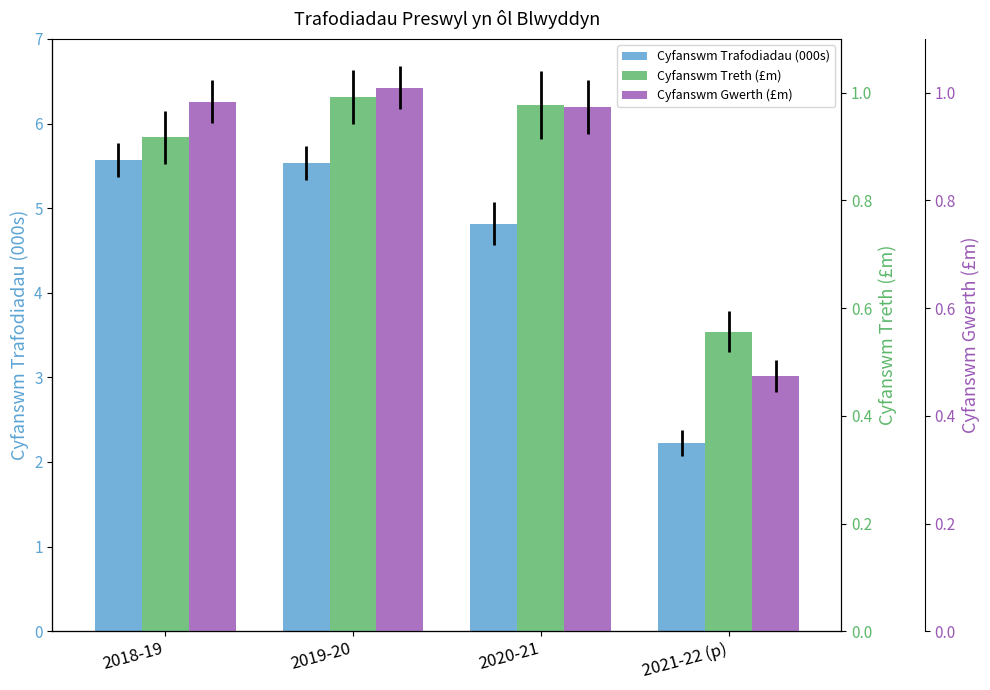

What is the total value across all series at 2019-20?

7.5